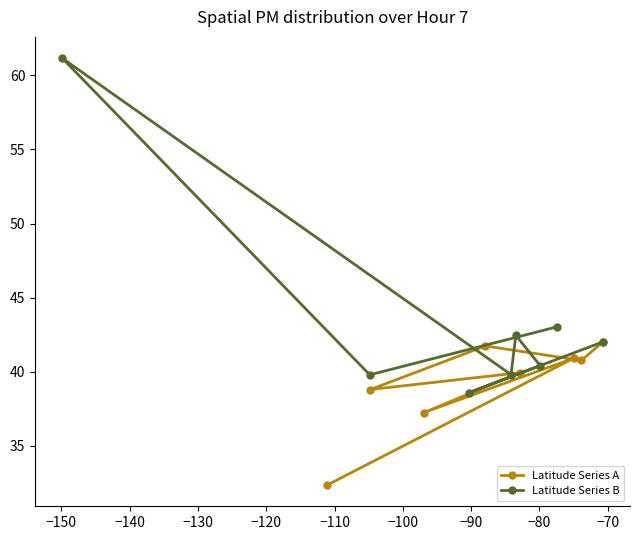

Is it true that Latitude Series B equals 52.8 at −140?

False